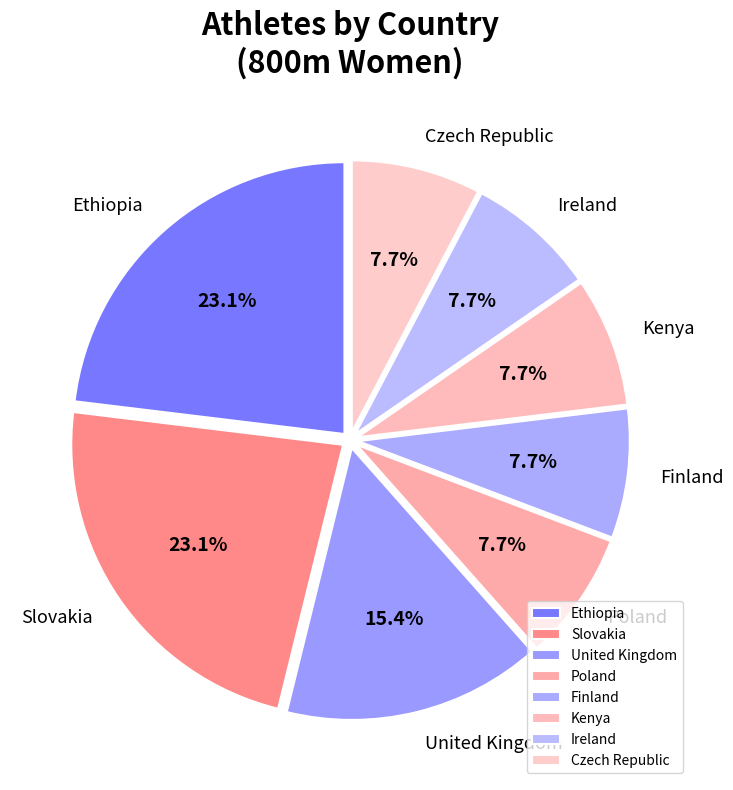

What portion of the pie excludes Ireland?

92.3%